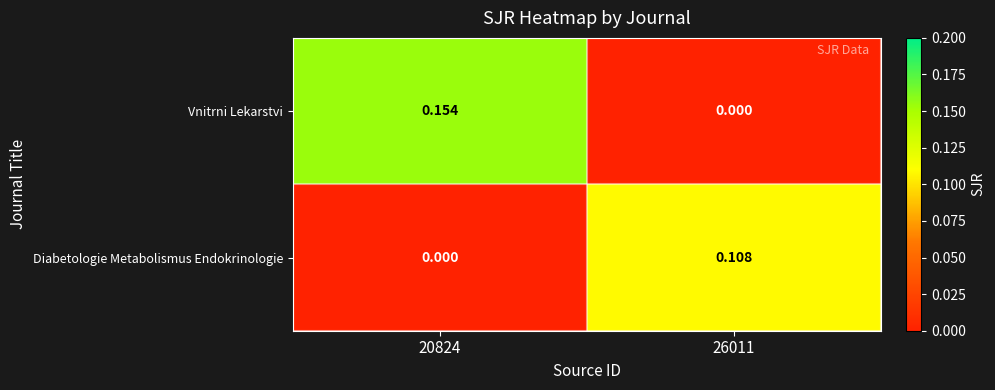

At how many categories does at least one series exceed 0?

2